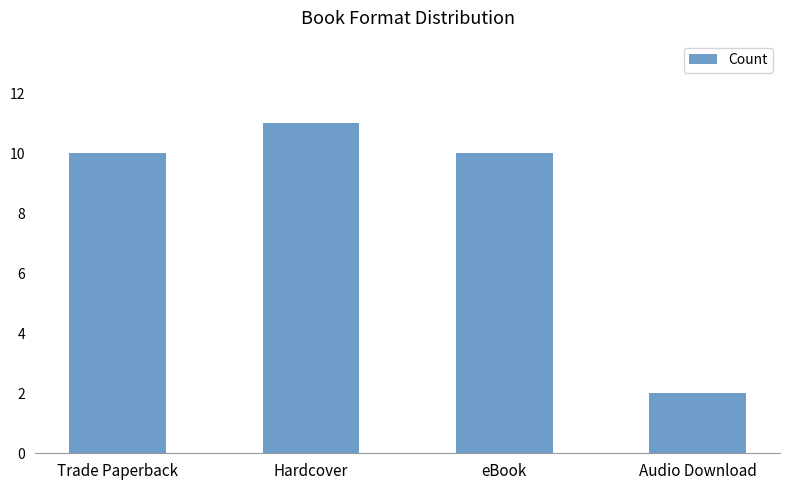

Does the chart contain any negative values?

No